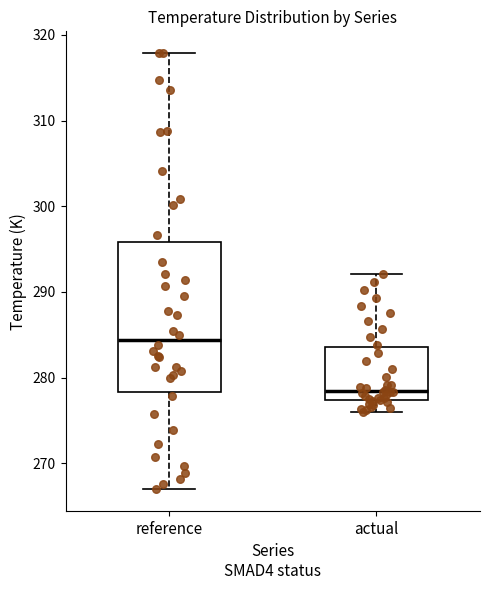

Comparing the boxes themselves (not the whiskers), which one is the tallest?

reference